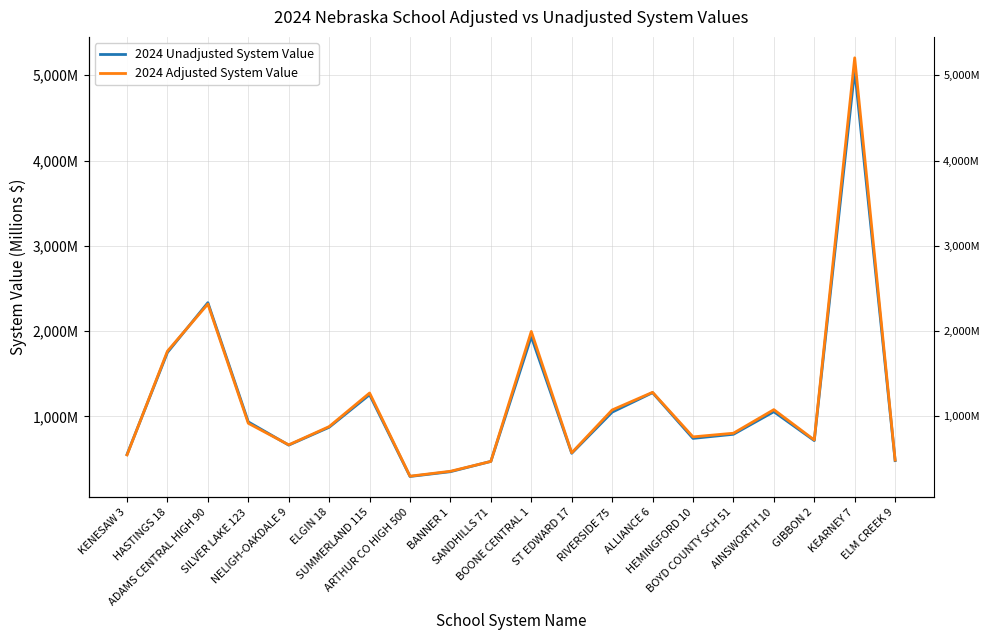

True or false: 2024 Adjusted System Value and 2024 Unadjusted System Value intersect in this chart.

True